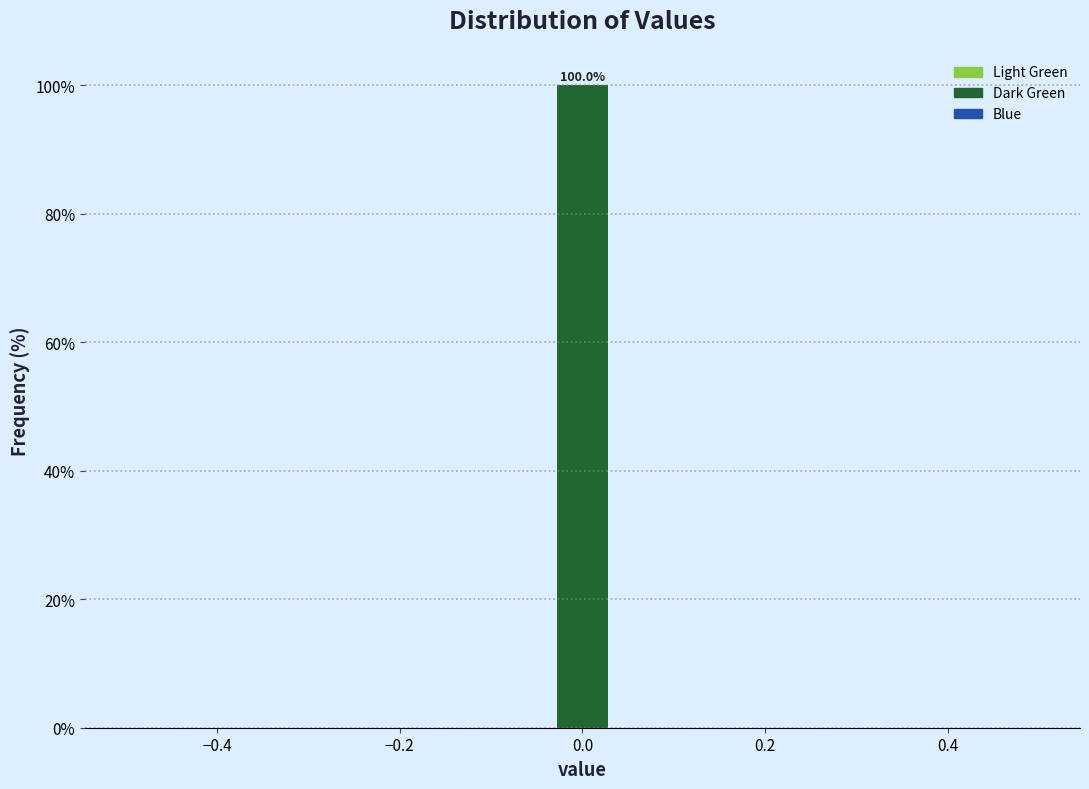

Around what value on the x-axis is the tallest bar? Give the approximate position of its centre, as read against the axis.

0.00